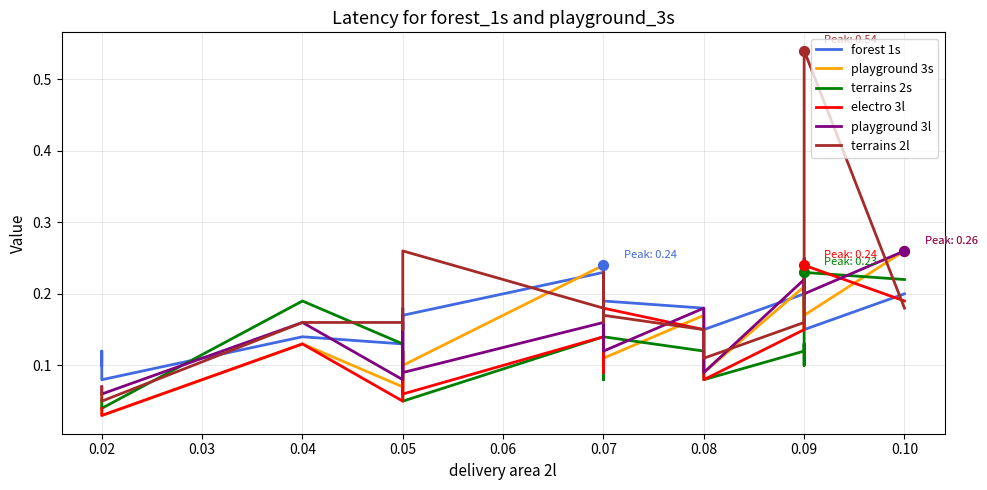

Which series has the largest total across all categories?

terrains 2l